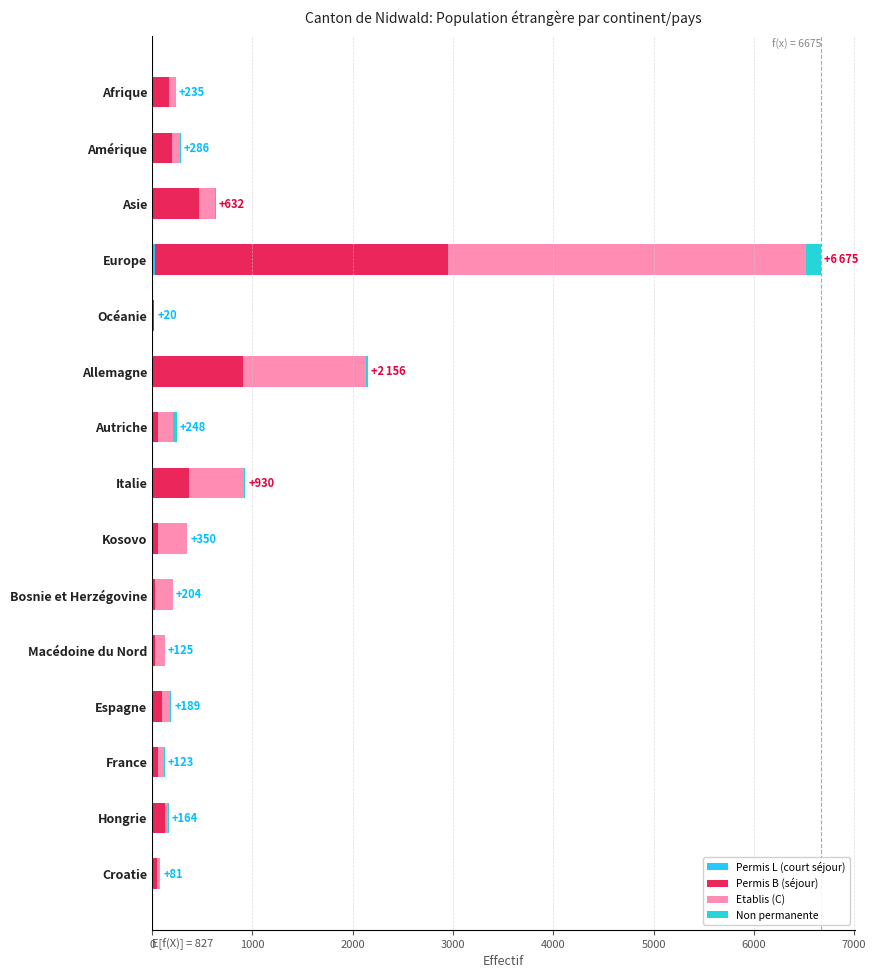

At which category is the sum across all series the highest?

Europe